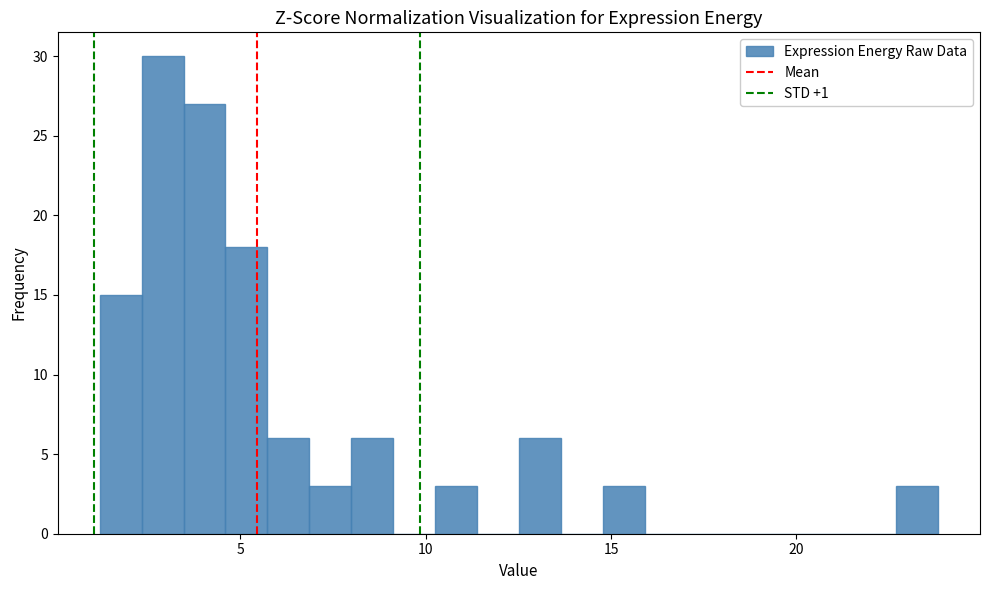

Read against the x-axis, roughly where is the centre of the tallest bar?

3.0